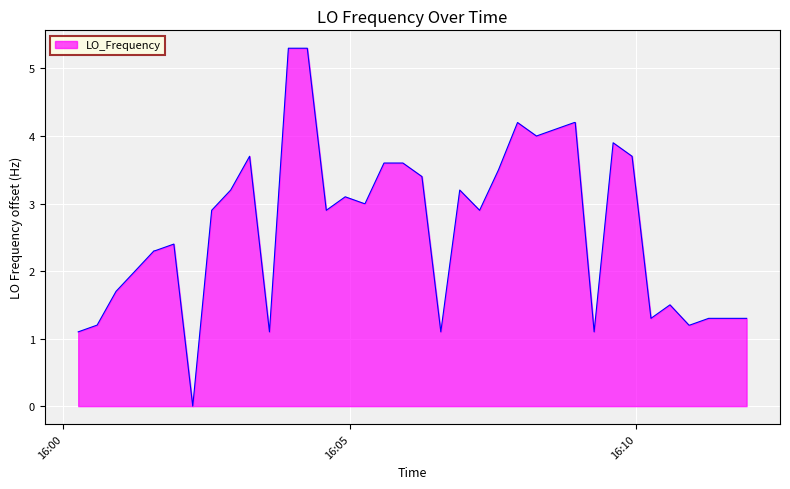

What is the difference between the maximum and minimum values?

5.3